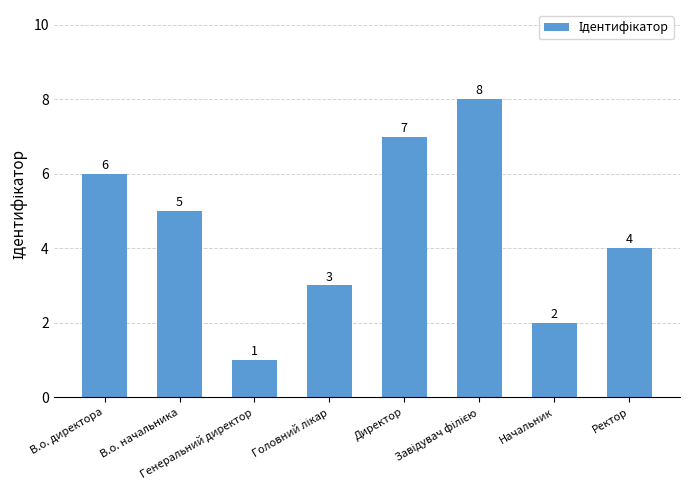

Where does the data first go above 5?

В.о. директора